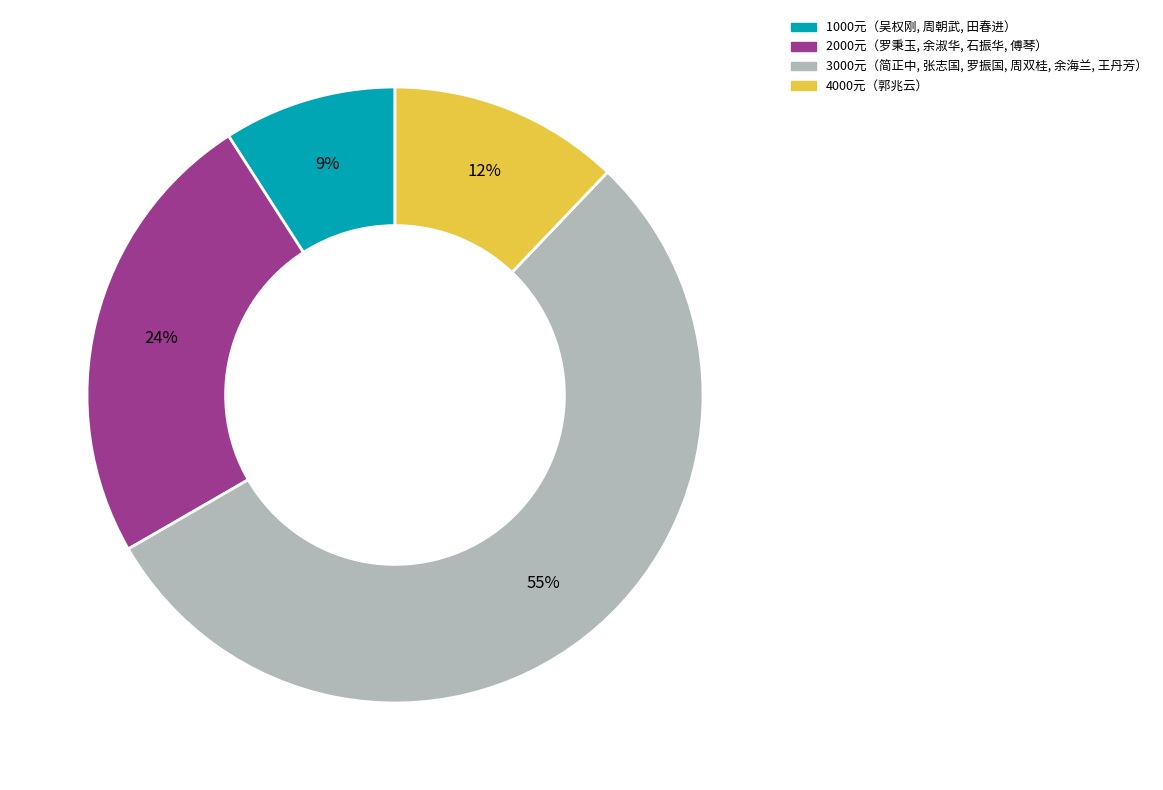

Is there any slice that represents more than half of the pie?

Yes